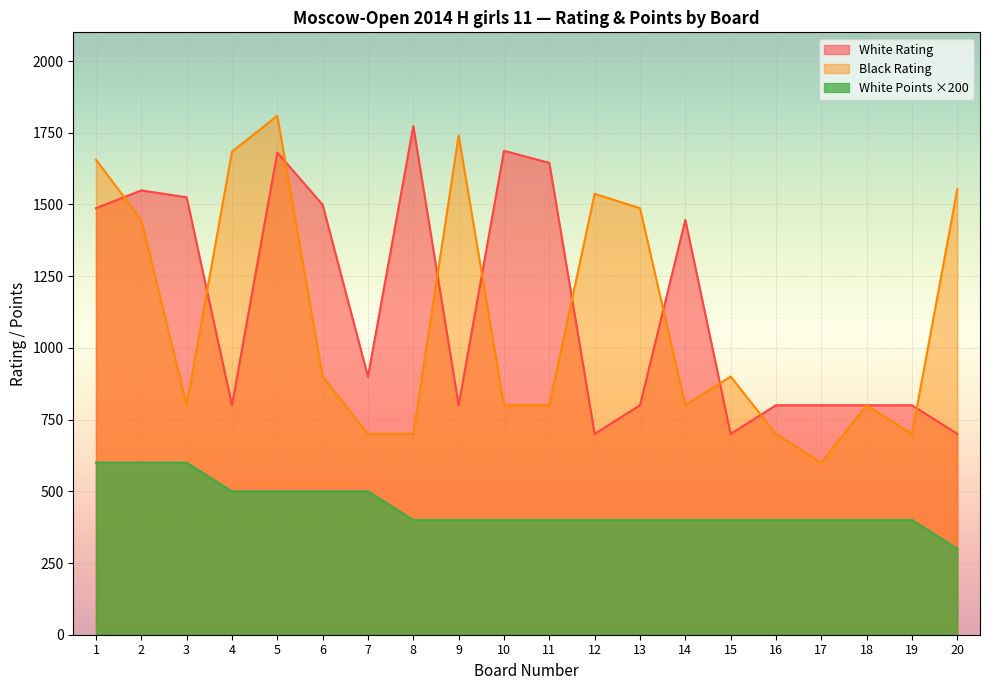

What is the value of the White Rating point at the 11th from the left?

1645